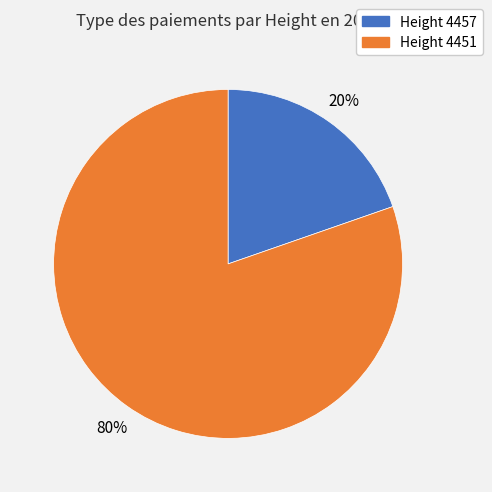

Does any single category account for the majority?

Yes